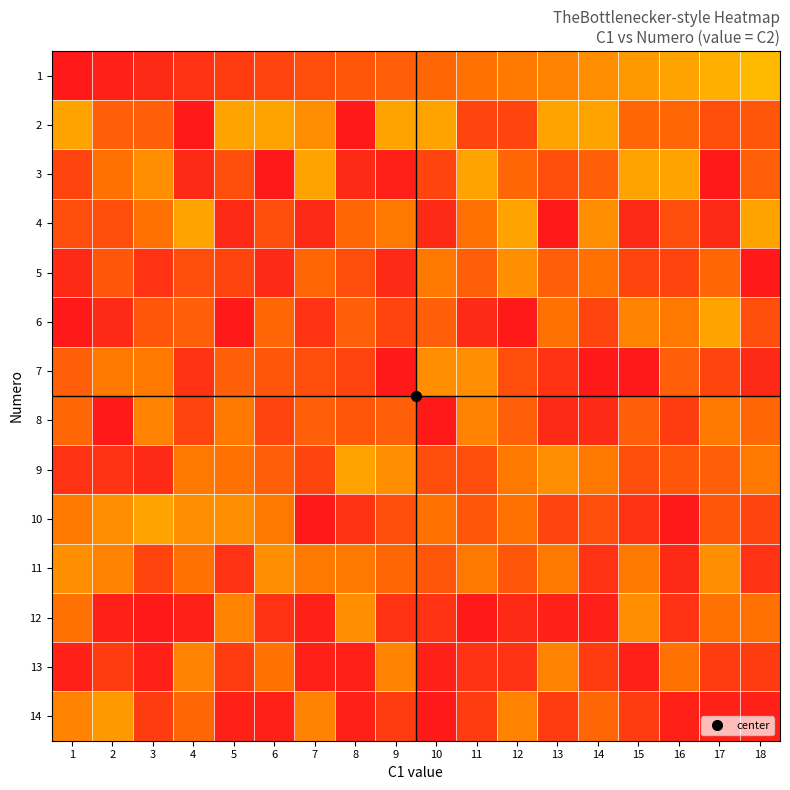

Reading left to right, what are all the values shown in this chart?

1: 1=1	2=2	3=3	4=4	5=5	6=6	7=7	8=8	9=9	10=10	11=11	12=12	13=13	14=14	15=15	16=16	17=17	18=18
2: 1=16	2=9	3=9	4=1	5=16	6=16	7=14	8=1	9=16	10=16	11=6	12=6	13=16	14=16	15=10	16=10	17=7	18=8
3: 1=6	2=11	3=14	4=3	5=7	6=1	7=16	8=3	9=2	10=6	11=16	12=10	13=7	14=9	15=16	16=16	17=1	18=9
4: 1=7	2=7	3=11	4=16	5=3	6=7	7=3	8=10	9=12	10=3	11=11	12=16	13=1	14=14	15=3	16=7	17=3	18=16
5: 1=3	2=8	3=4	4=7	5=6	6=3	7=10	8=7	9=3	10=12	11=9	12=14	13=9	14=11	15=6	16=6	17=10	18=1
6: 1=1	2=3	3=8	4=9	5=1	6=10	7=4	8=9	9=6	10=9	11=3	12=1	13=11	14=6	15=13	16=12	17=16	18=7
7: 1=9	2=12	3=12	4=4	5=9	6=8	7=7	8=6	9=1	10=14	11=14	12=7	13=4	14=1	15=1	16=9	17=6	18=3
8: 1=10	2=1	3=13	4=6	5=12	6=6	7=9	8=8	9=9	10=1	11=13	12=9	13=3	14=3	15=9	16=5	17=12	18=10
9: 1=4	2=4	3=3	4=12	5=11	6=9	7=6	8=16	9=14	10=7	11=7	12=12	13=14	14=12	15=7	16=8	17=9	18=12
10: 1=12	2=14	3=16	4=14	5=14	6=12	7=1	8=4	9=7	10=11	11=8	12=11	13=6	14=7	15=4	16=1	17=8	18=6
11: 1=14	2=13	3=6	4=11	5=4	6=14	7=12	8=12	9=10	10=8	11=12	12=8	13=12	14=4	15=12	16=3	17=14	18=4
12: 1=11	2=2	3=1	4=2	5=13	6=4	7=2	8=14	9=4	10=4	11=1	12=3	13=2	14=2	15=14	16=4	17=11	18=11
13: 1=2	2=5	3=2	4=13	5=5	6=11	7=2	8=2	9=13	10=2	11=4	12=4	13=13	14=5	15=2	16=11	17=5	18=5
14: 1=13	2=15	3=5	4=10	5=2	6=2	7=13	8=2	9=5	10=1	11=5	12=13	13=5	14=10	15=5	16=2	17=2	18=2